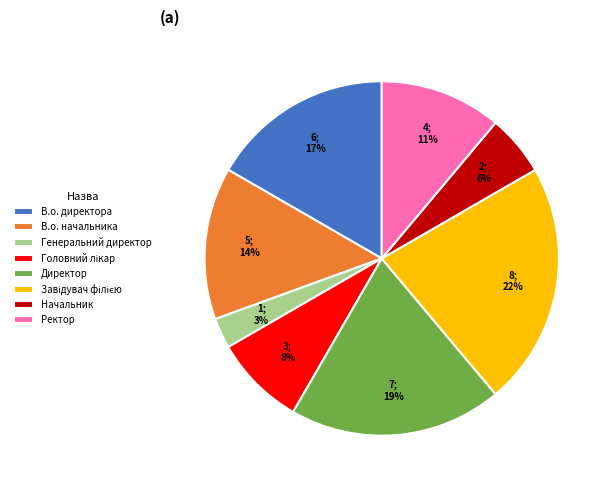

Count the number of slices in the pie.

8